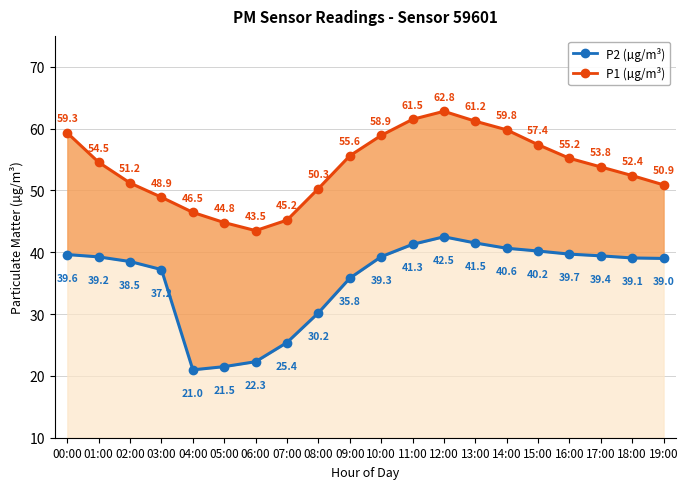

What is the label of the 7th point from the right?

13:00